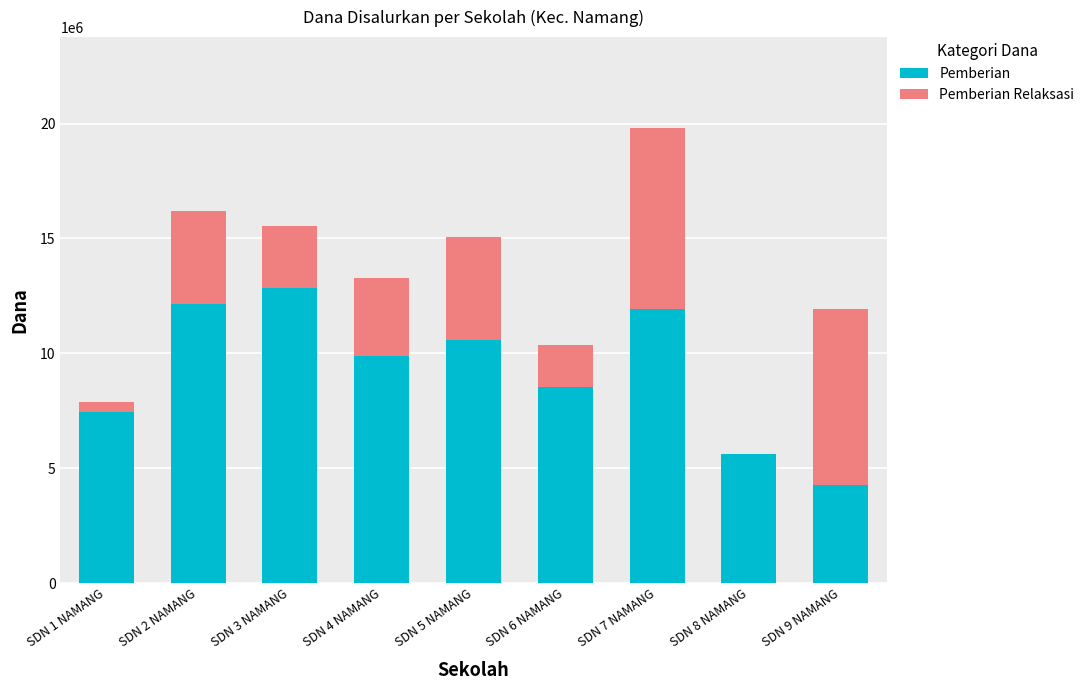

At which category is the sum across all series the highest?

SDN 7 NAMANG